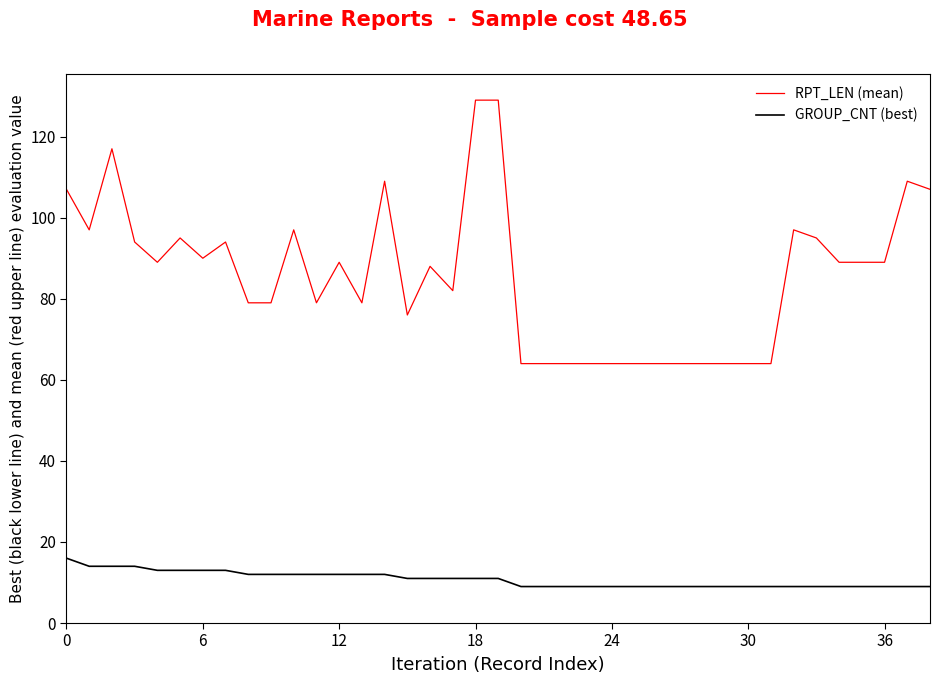

Which series has the largest total across all categories?

RPT_LEN (mean)